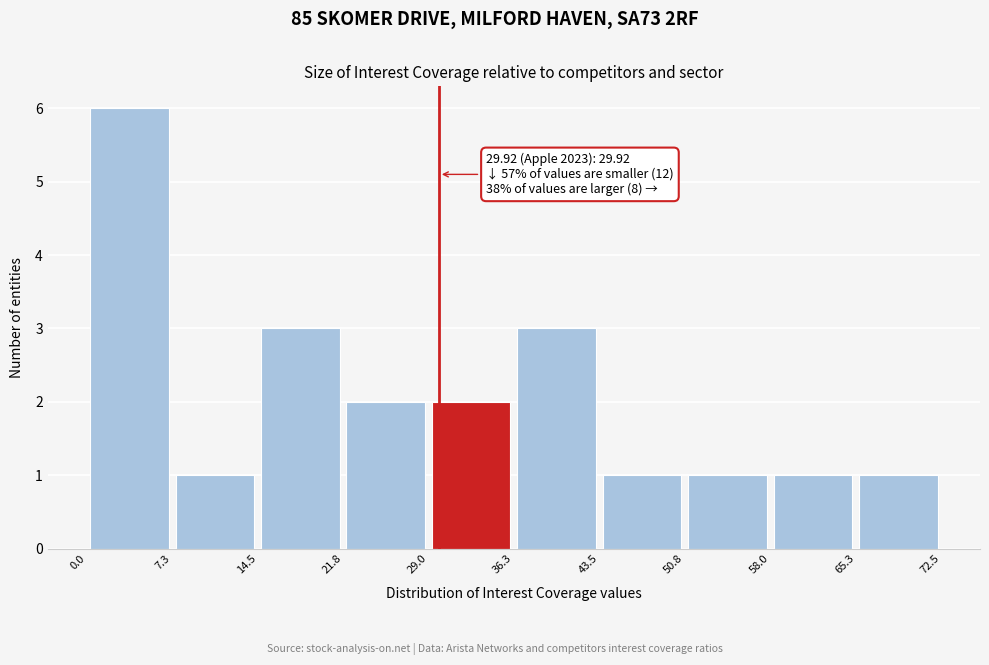

Which range on the x-axis has the tallest bar?

0.0 to 7.3